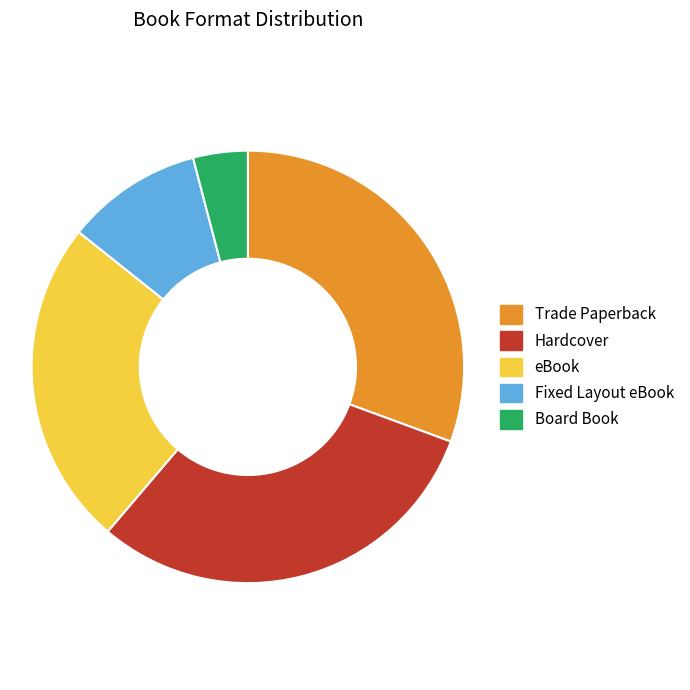

Approximately how many times larger is the value at eBook compared to Trade Paperback?

0.8